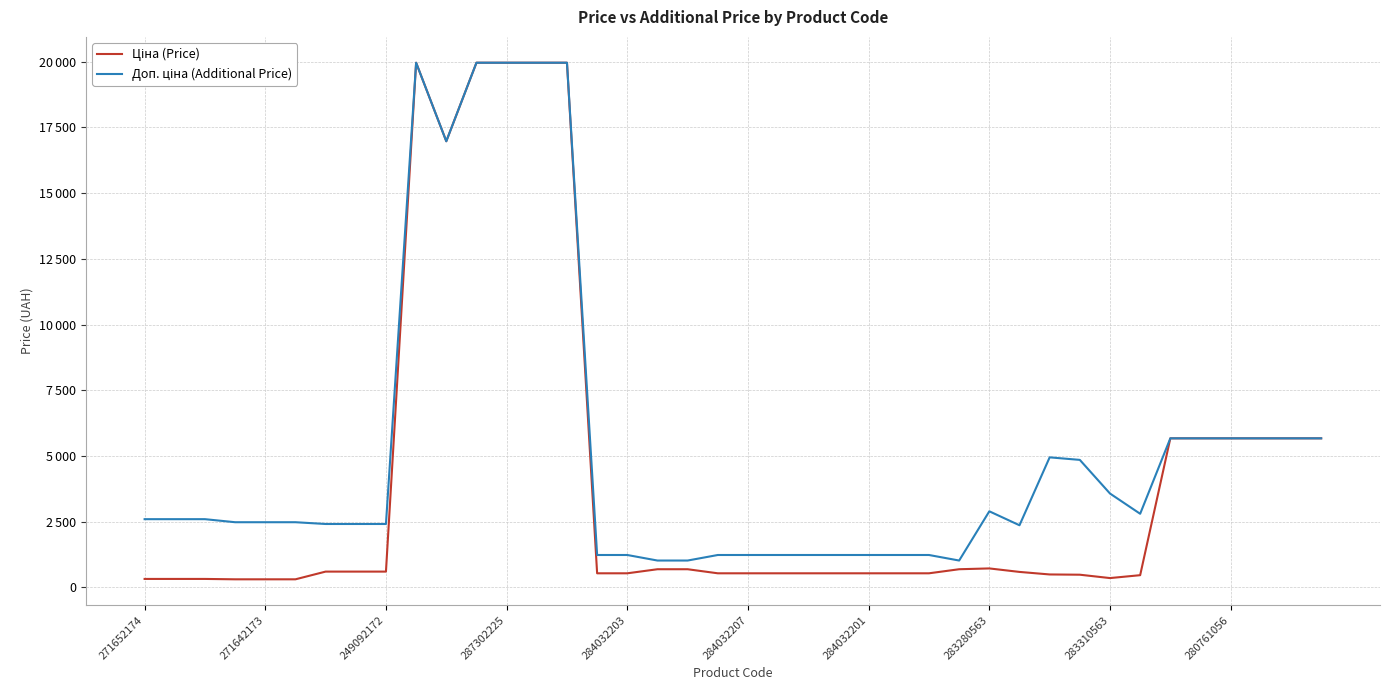

Is this an area chart (filled region under the line)?

No